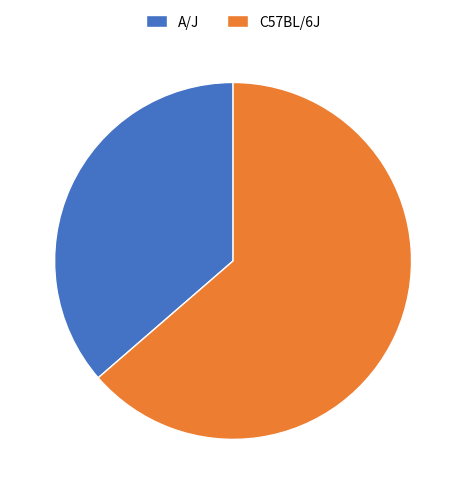

Do A/J and C57BL/6J together represent more than half of the pie?

Yes